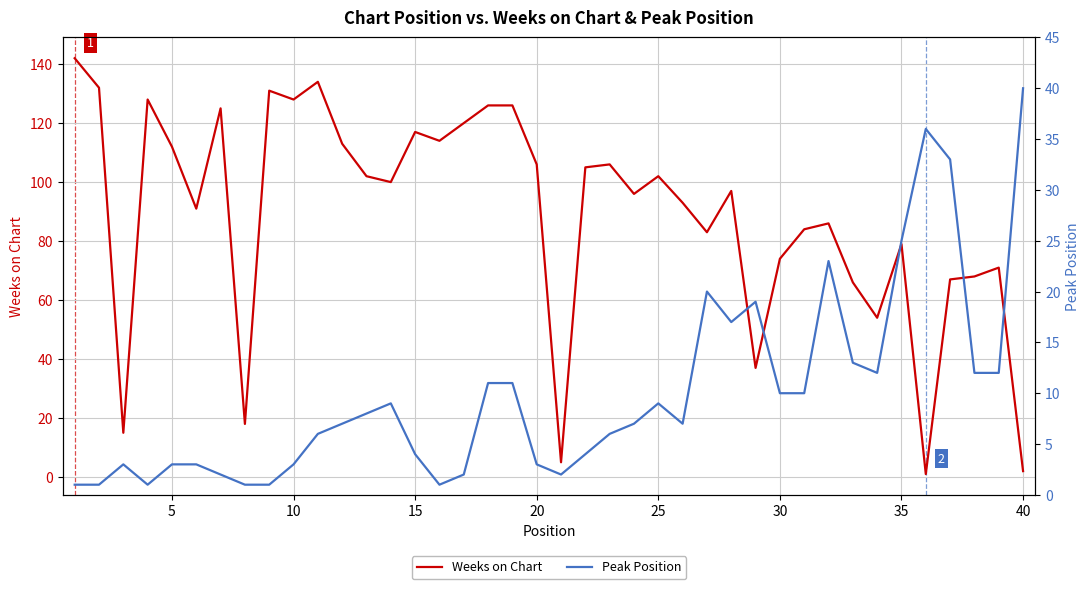

The value of Weeks on Chart at 20 is 28. True or false?

False